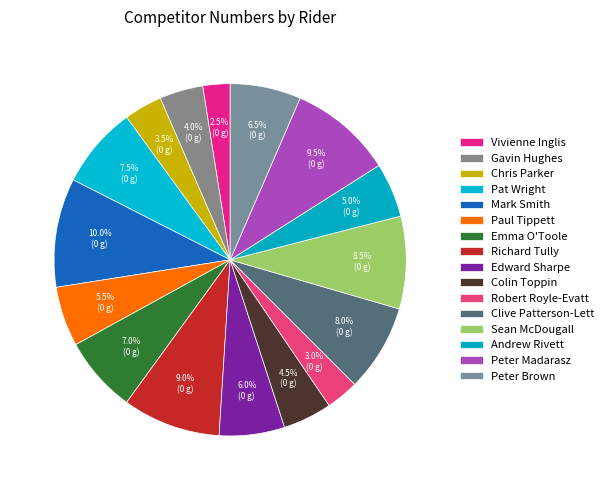

What percentage is the Robert Royle-Evatt slice, to the nearest percent?

3%